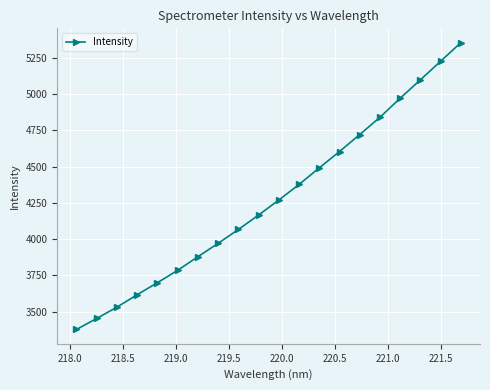

True or false: there are more than 1 points higher than both neighbors.

False